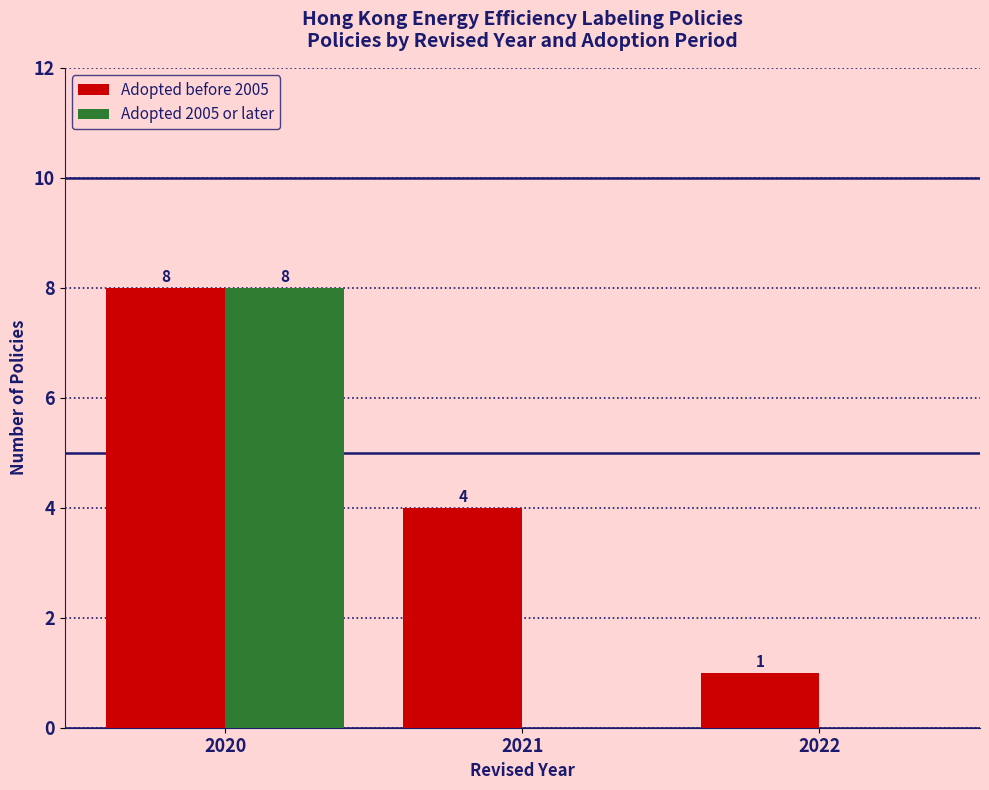

How many series are shown in this chart?

2